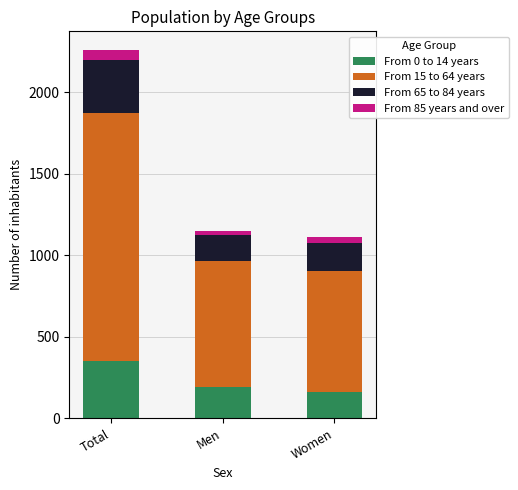

Which category has the highest value in the From 0 to 14 years series?

Total